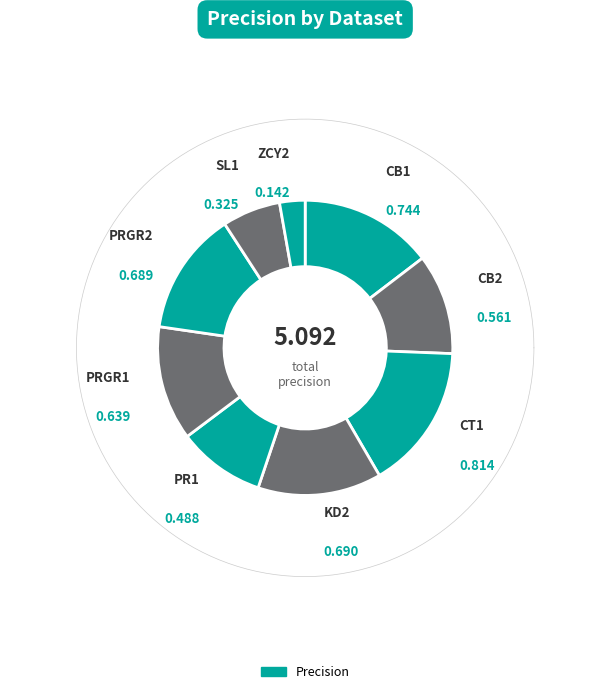

Which category has the smallest portion of the pie?

ZCY2